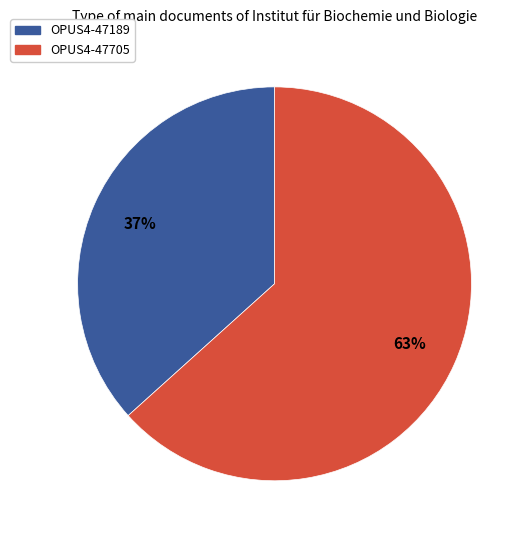

To the nearest percent, what is the combined percentage of OPUS4-47705 and OPUS4-47189?

100%